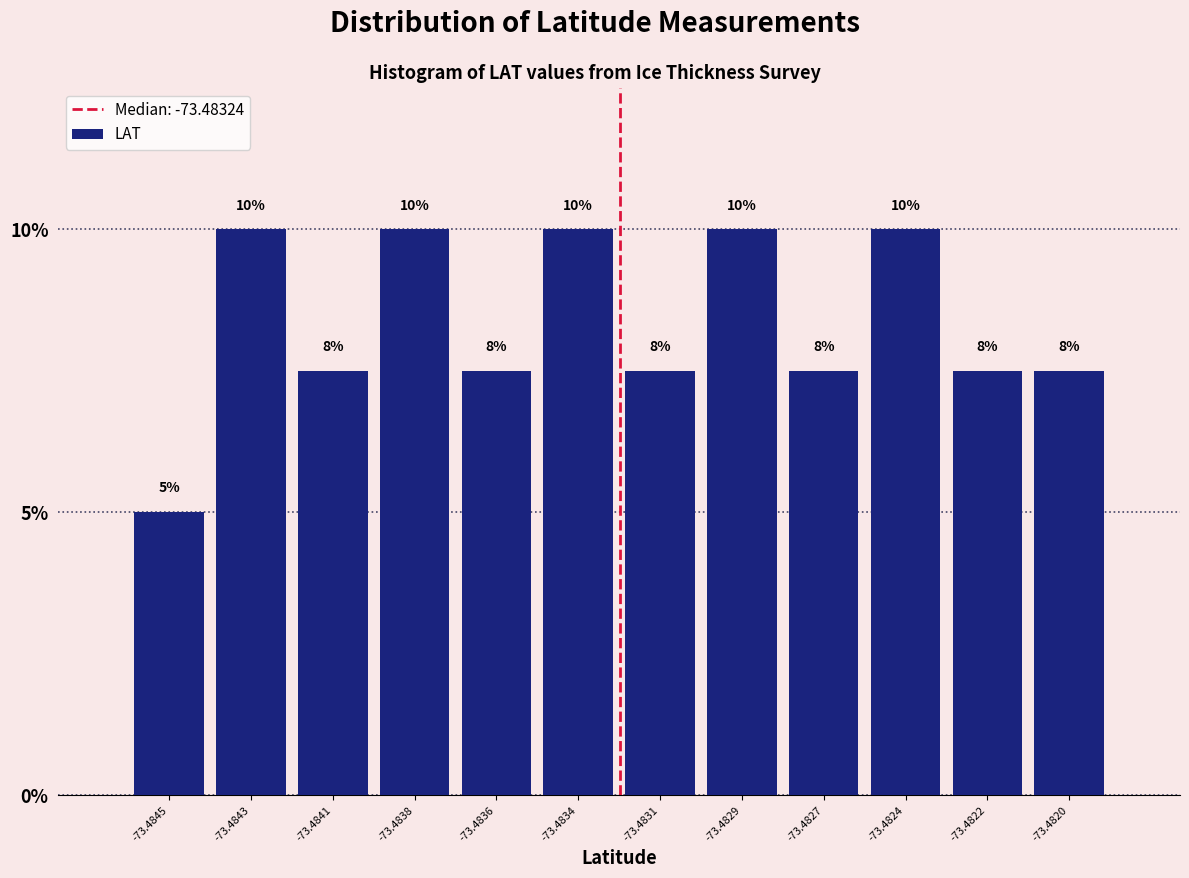

What is the greatest value displayed?

10.0